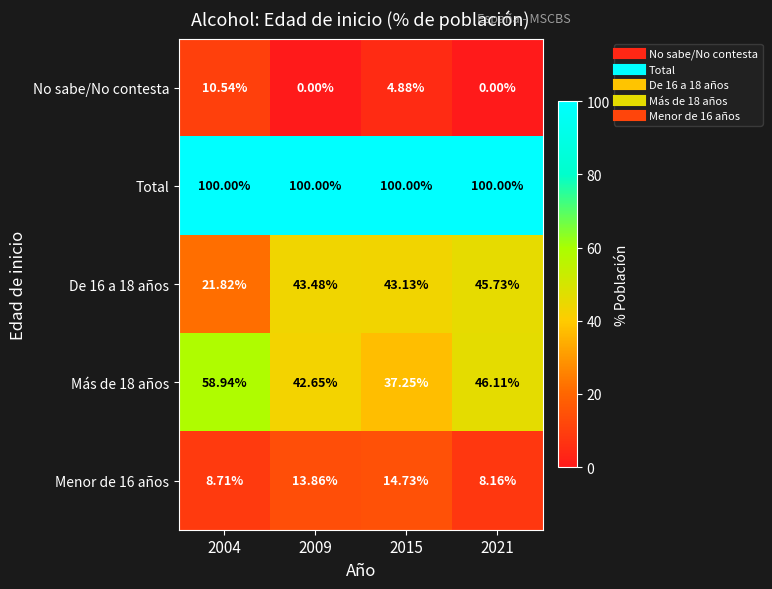

Which series has the largest total across all categories?

Total